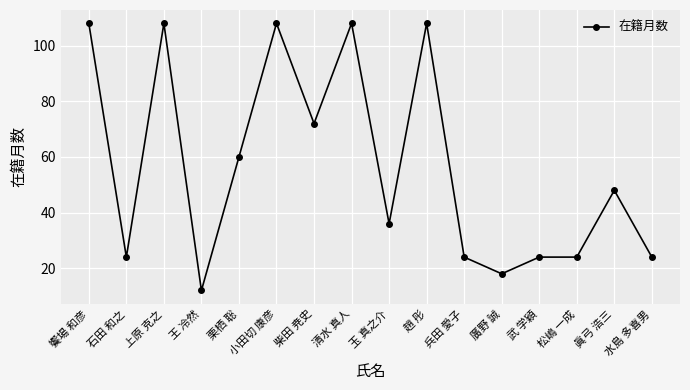

Between 石田 和之 and 廣野 誠, which is larger?

石田 和之